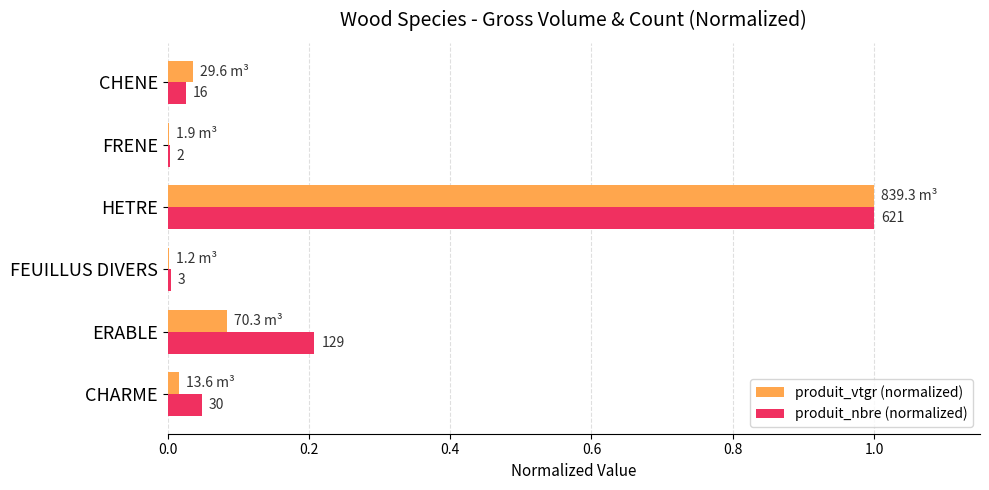

What are all the series names shown in the legend?

produit_vtgr (normalized), produit_nbre (normalized)